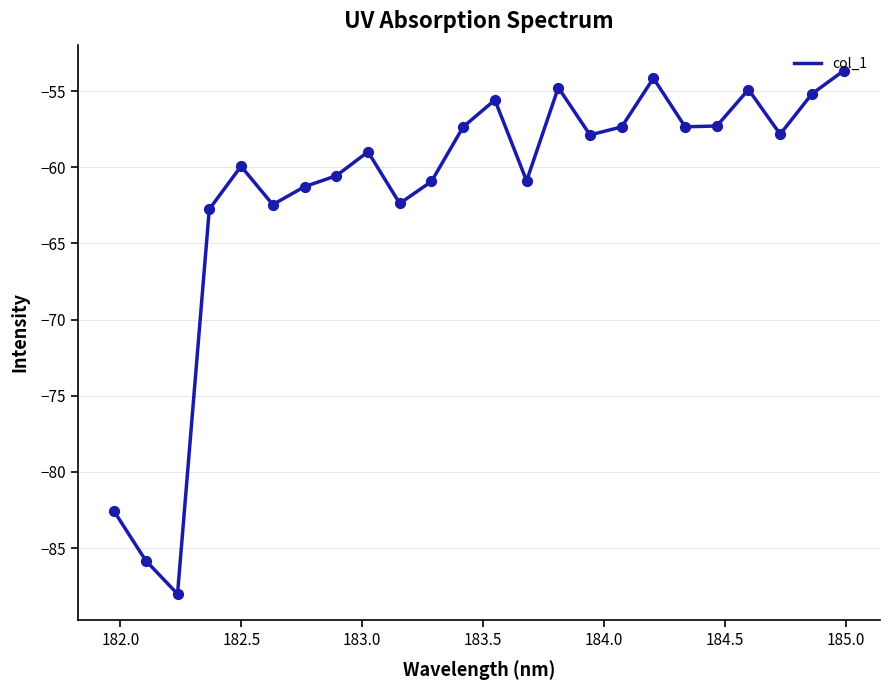

What is the difference between the maximum and minimum values?

34.3